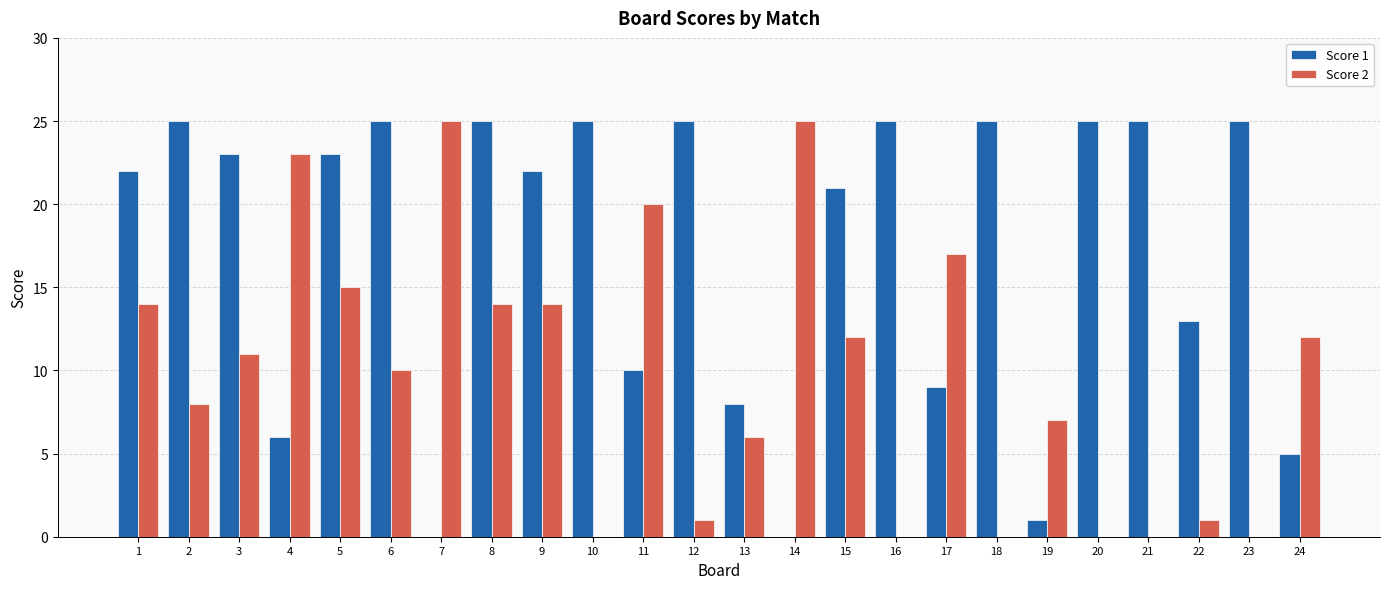

Which series changed the most between 5 and 7?

Score 1